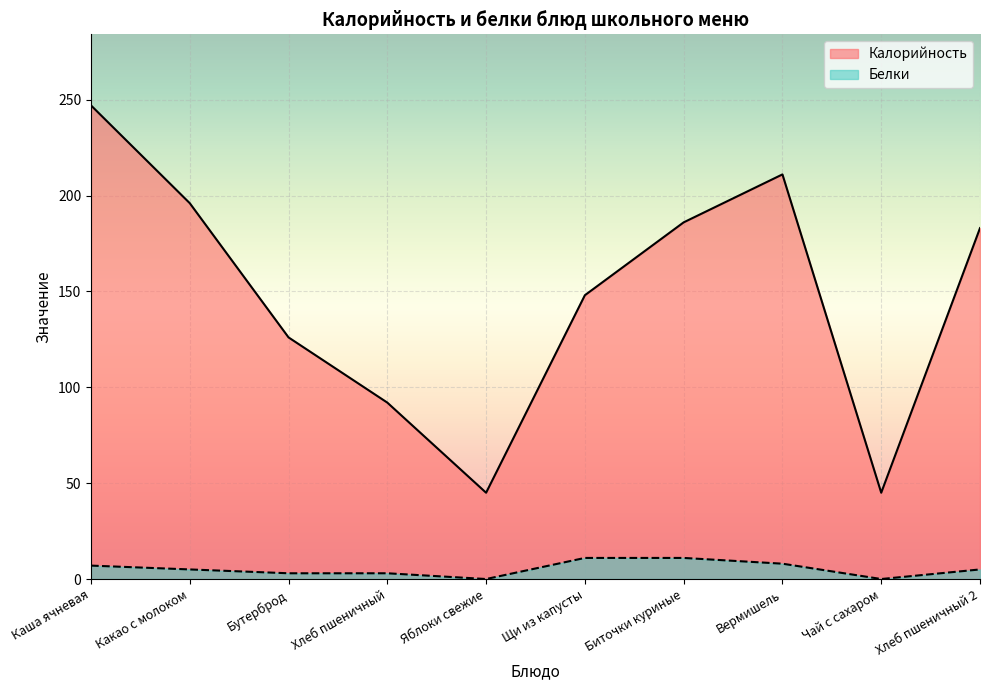

True or false: Калорийность and Белки intersect in this chart.

False